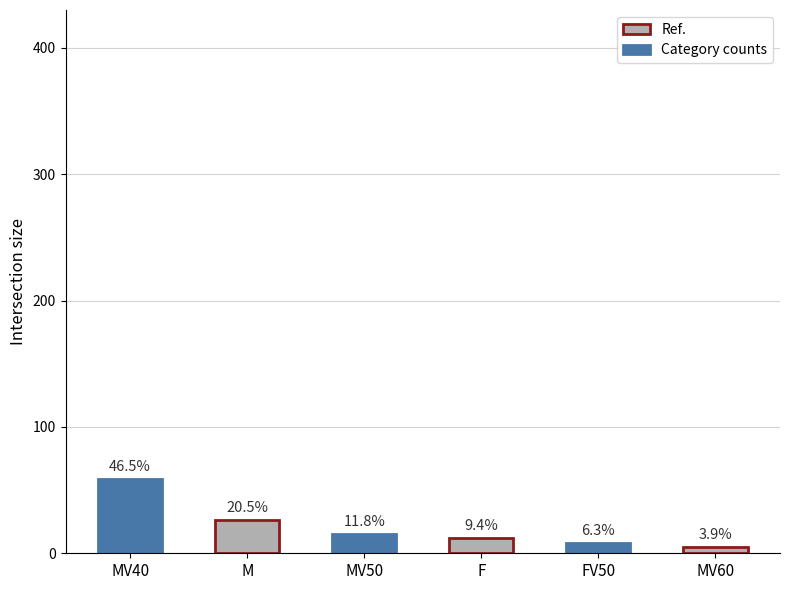

What position from the left is M?

2